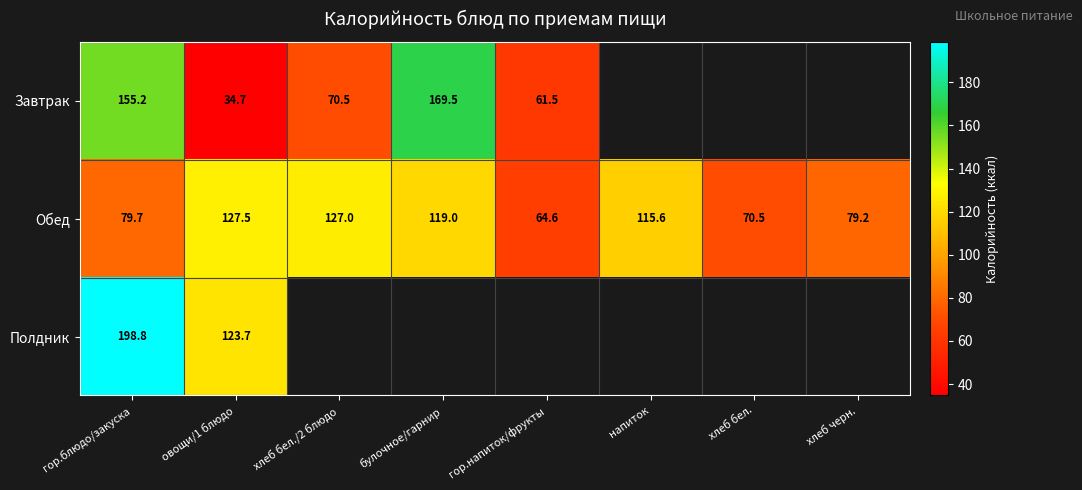

At which category is the sum across all series the highest?

гор.блюдо/закуска